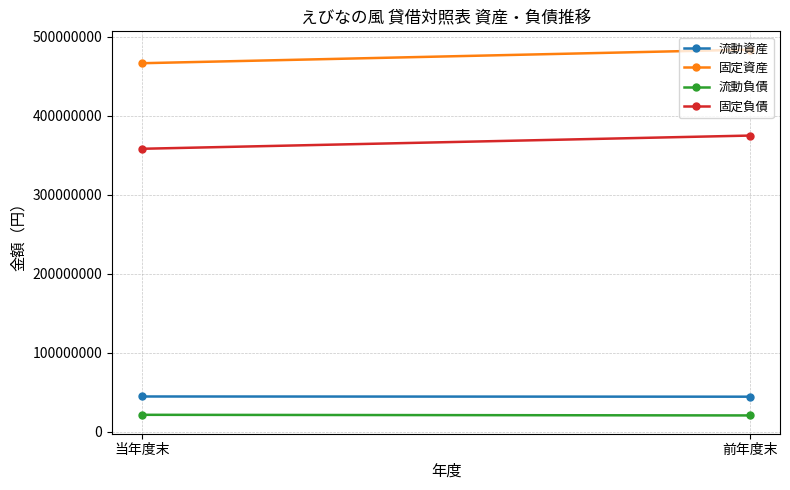

Is it true that 固定資産 equals 171461864 at 当年度末?

False